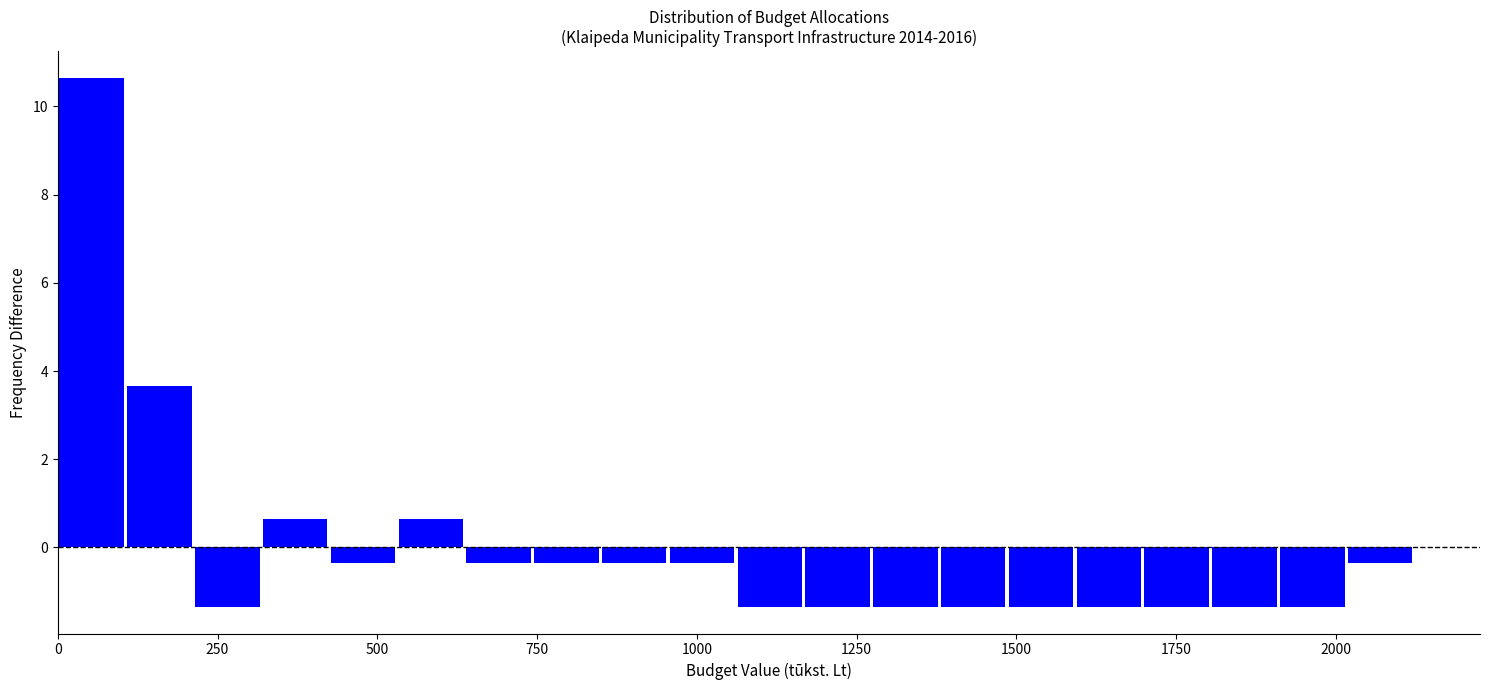

Around what value on the x-axis is the tallest bar? Give the approximate position of its centre, as read against the axis.

50